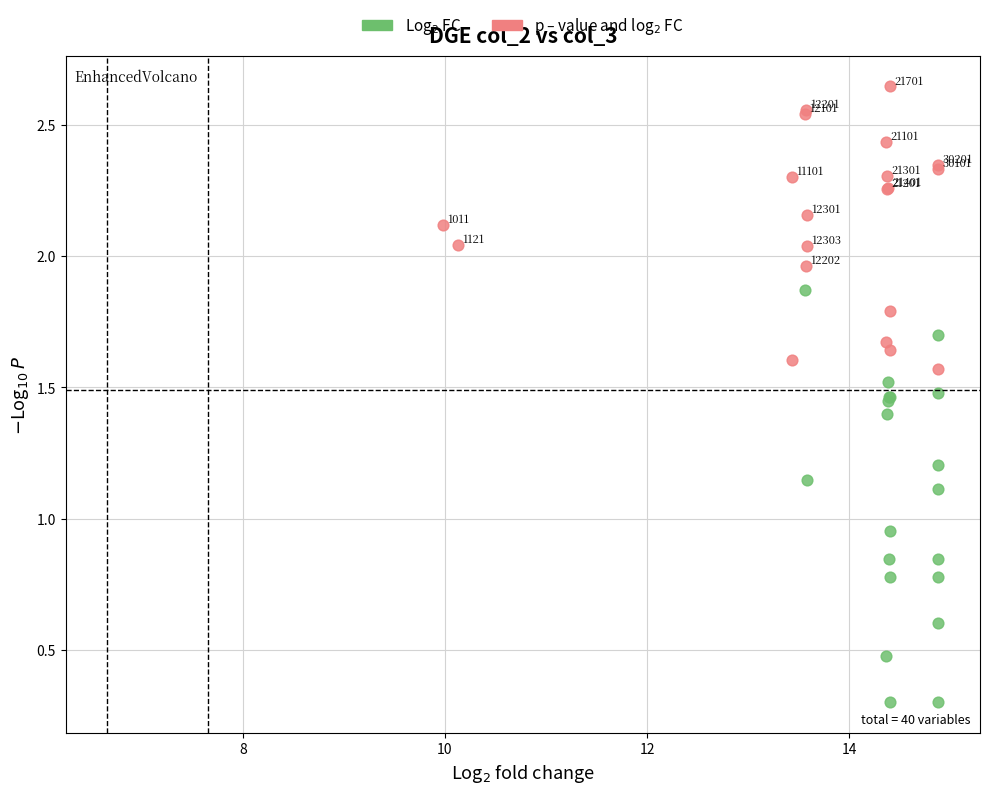

Which series reaches the minimum Y coordinate?

Log$_2$ FC